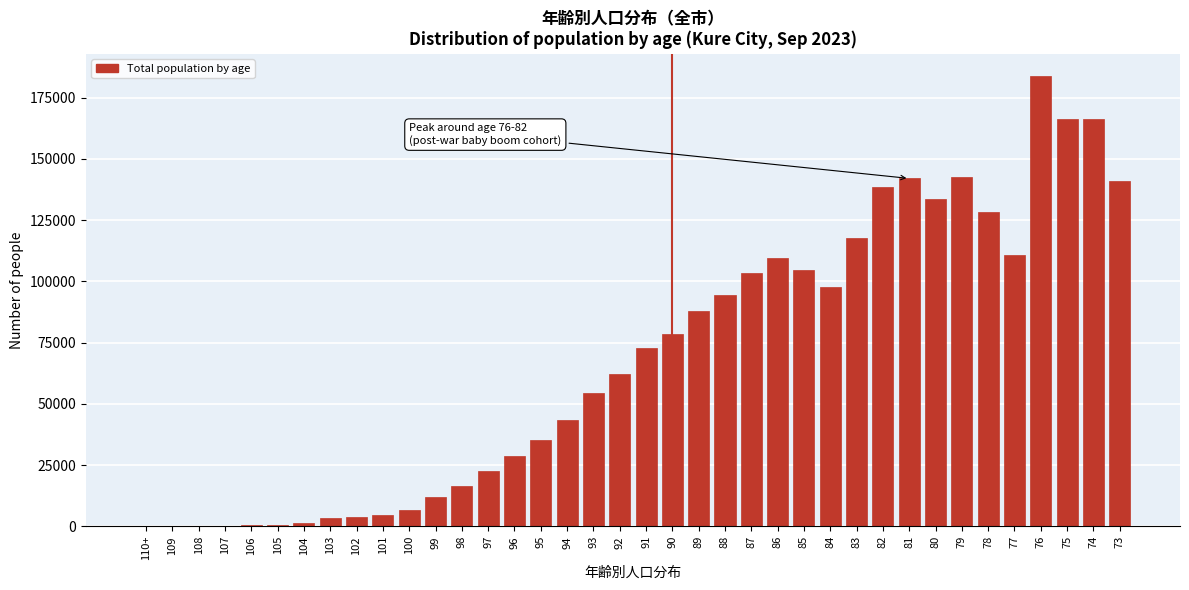

Approximately how many times larger is the value at 91 compared to 87?

0.7